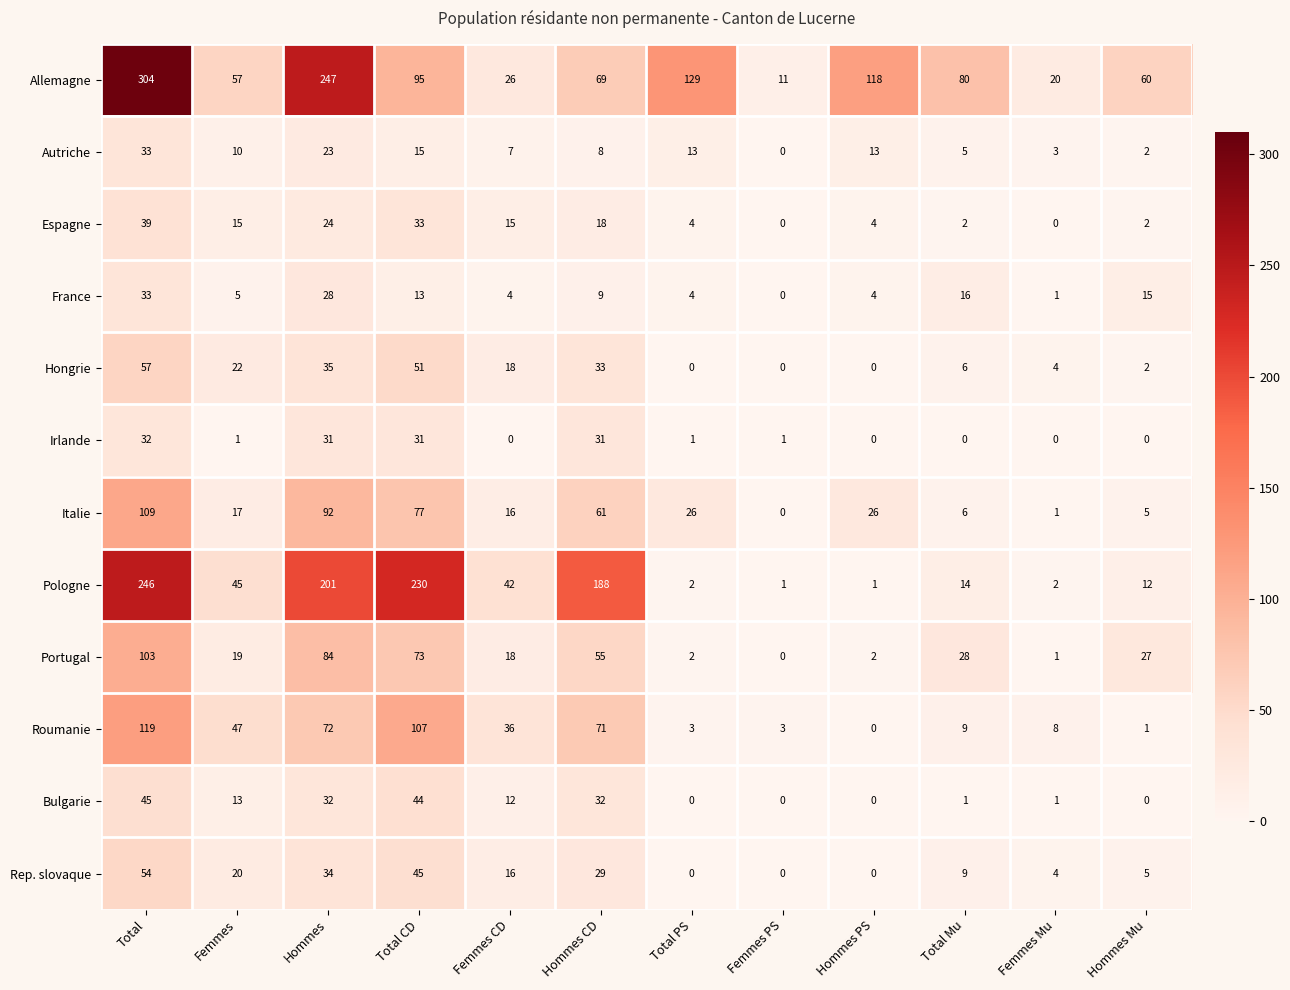

What is the approximate value of Autriche at Hommes, to the nearest 5?

25